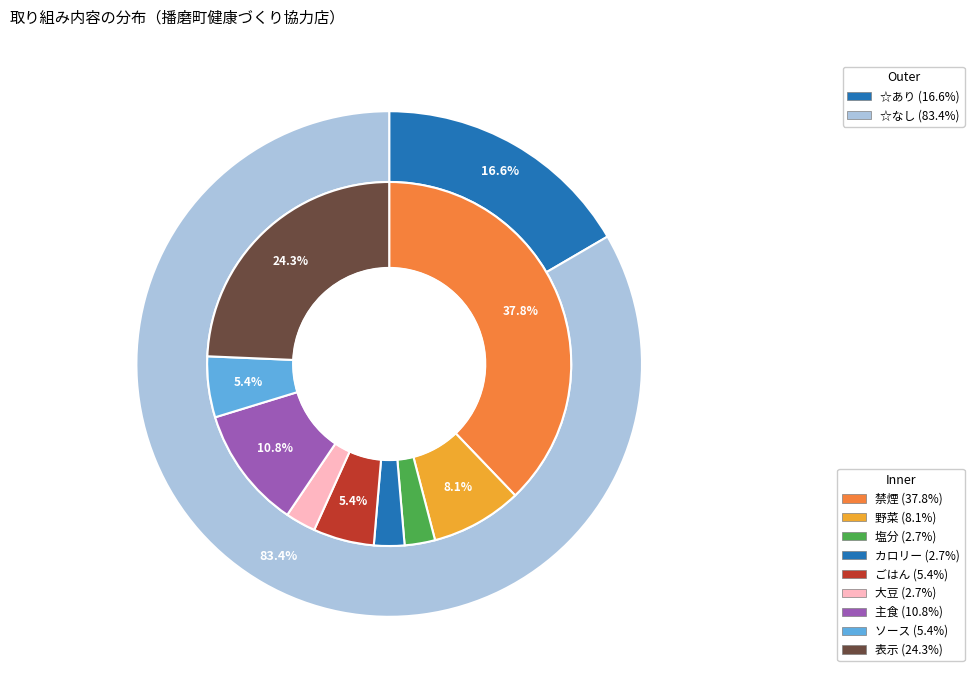

To the nearest percent, what portion does 大豆 represent?

3%